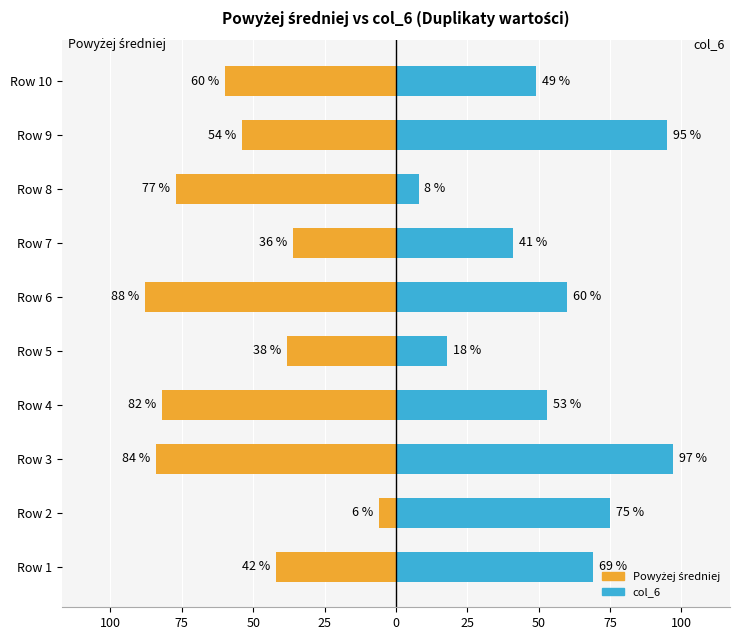

What is the sum of all Powyżej średniej values?

-567